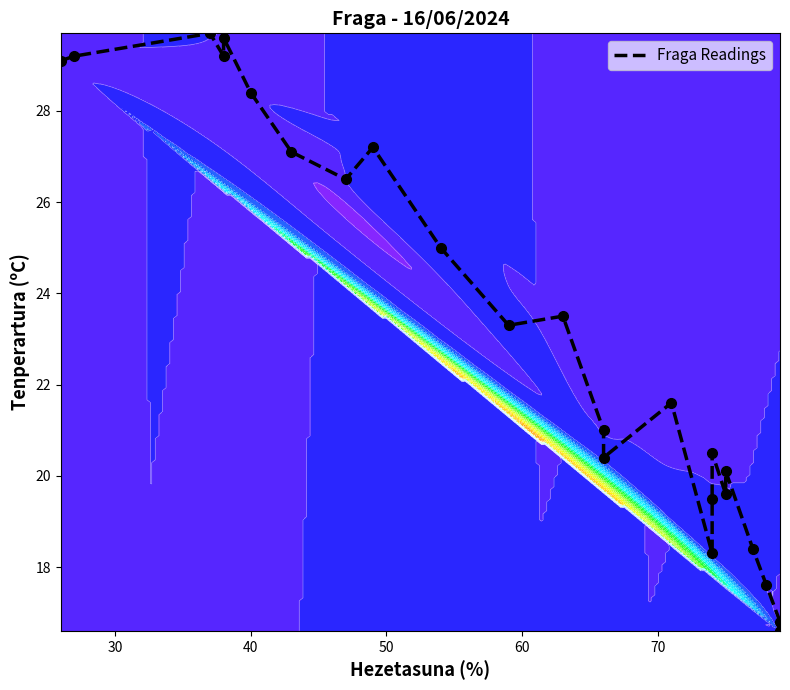

What is the smallest value displayed?

16.6